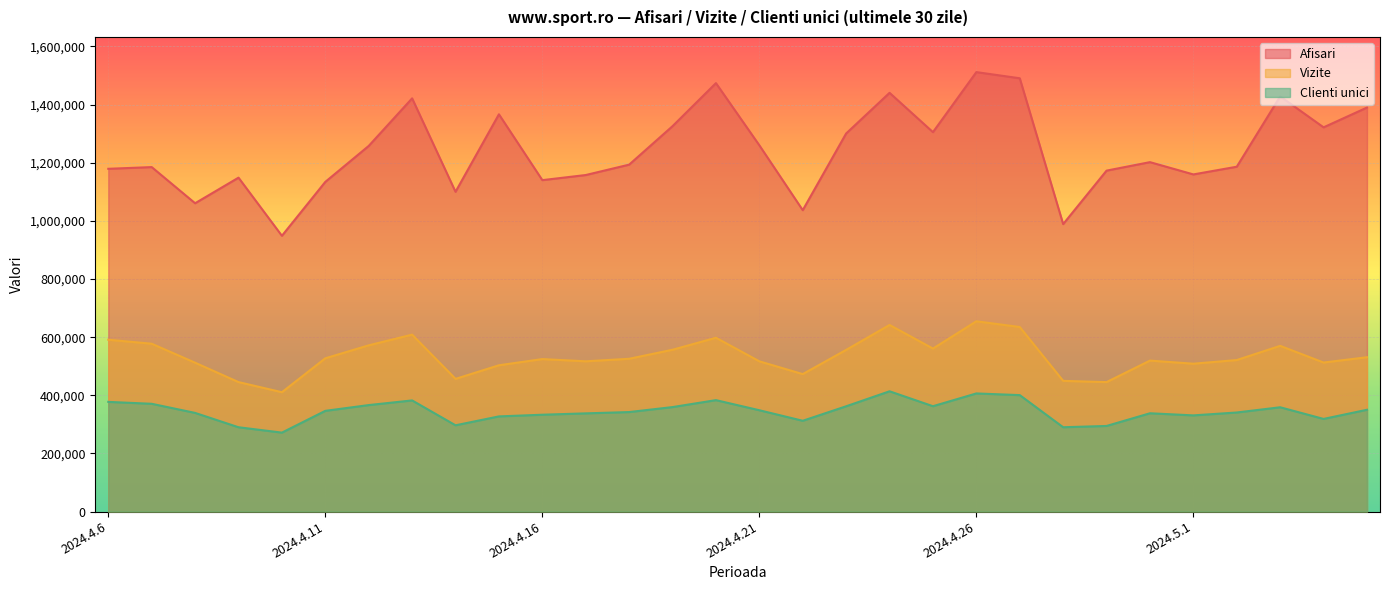

List the series in order of their peak value, highest first.

Afisari, Vizite, Clienti unici